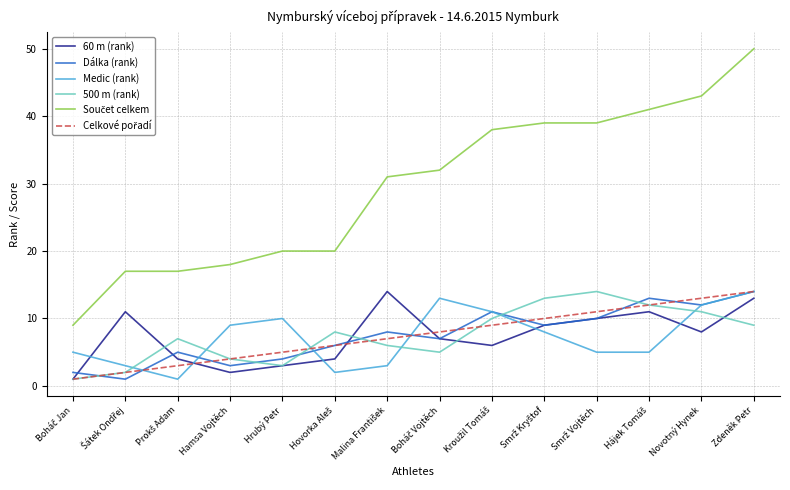

What is the difference between the highest and lowest values at Hrubý Petr?

17